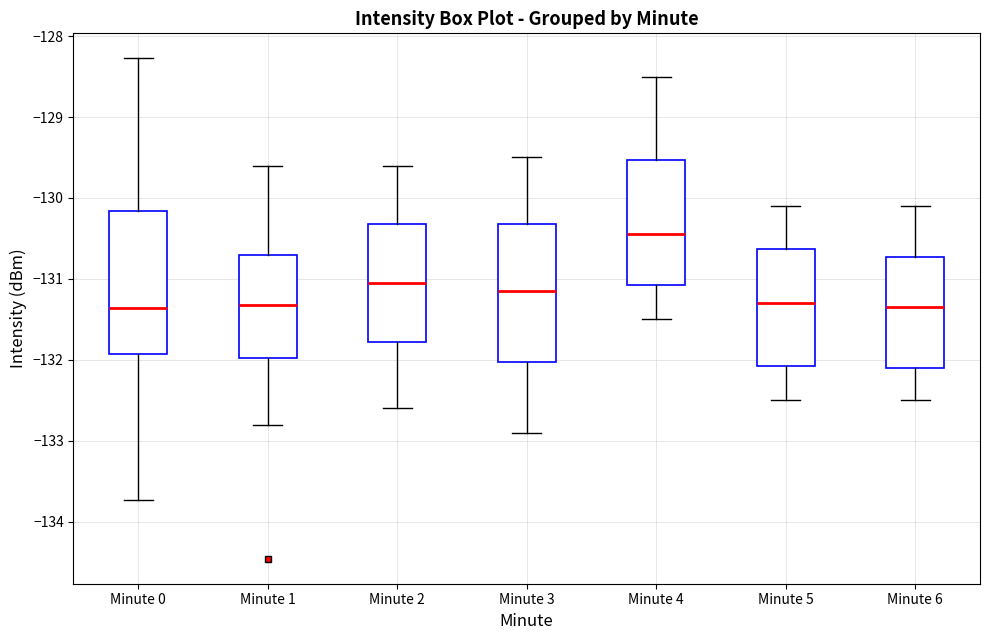

Reading left to right, transcribe this box plot: for each box, give where its median line is, the range the box spans, and where its two whiskers end, as read against the y-axis. The values are not printed on the chart, so give them approximately, as read against the axis.

Minute 0: median -131.4, box -131.9 to -130.2, whiskers -133.7 to -128.3
Minute 1: median -131.3, box -132.0 to -130.7, whiskers -132.8 to -129.6
Minute 2: median -131.0, box -131.8 to -130.3, whiskers -132.6 to -129.6
Minute 3: median -131.1, box -132.0 to -130.3, whiskers -132.9 to -129.5
Minute 4: median -130.4, box -131.1 to -129.5, whiskers -131.5 to -128.5
Minute 5: median -131.3, box -132.1 to -130.6, whiskers -132.5 to -130.1
Minute 6: median -131.3, box -132.1 to -130.7, whiskers -132.5 to -130.1